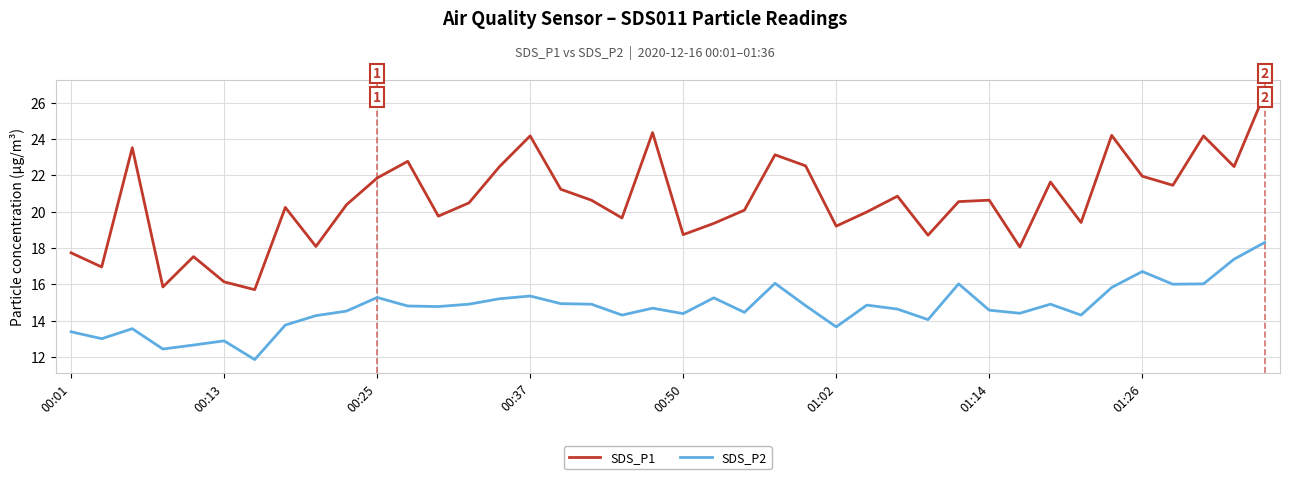

What are all the series names shown in the legend?

SDS_P1, SDS_P2